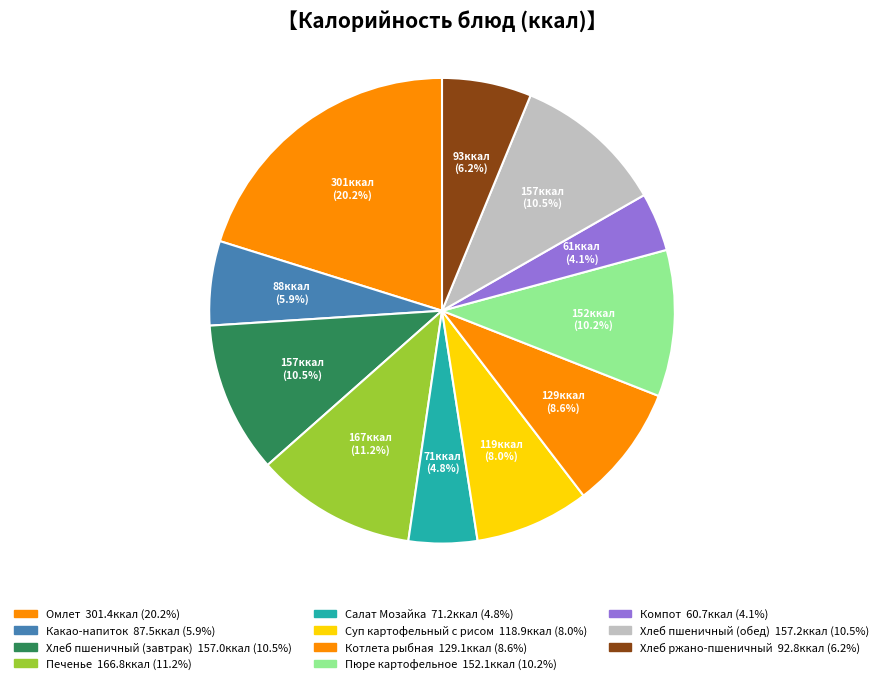

How many segments does this pie chart have?

11